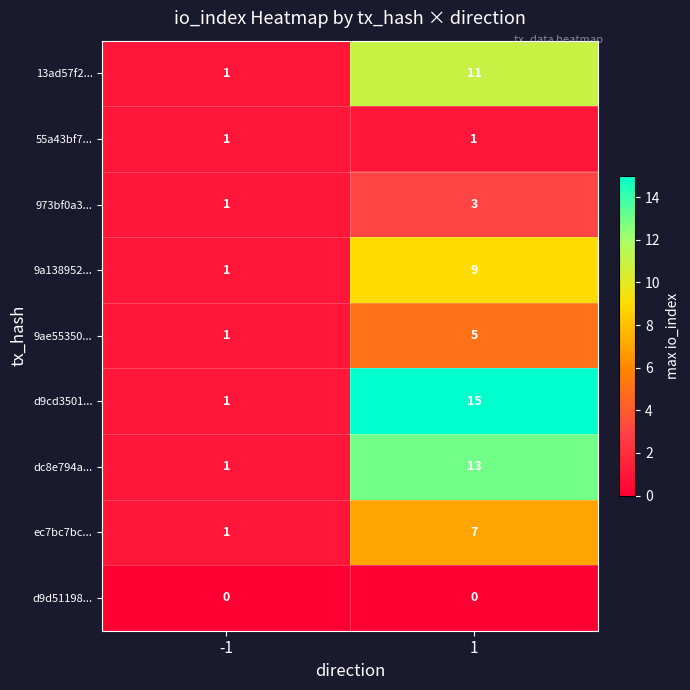

Between -1 and 1, which series saw the biggest shift?

d9cd3501...